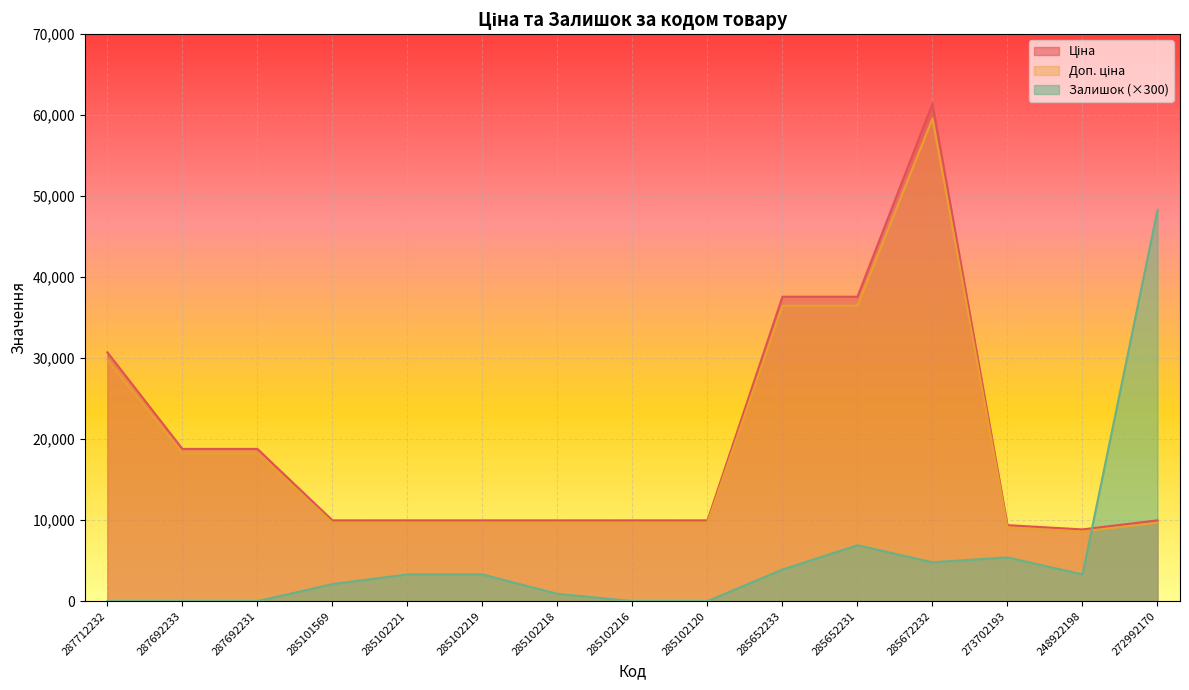

True or false: Доп. ціна and Ціна intersect in this chart.

False